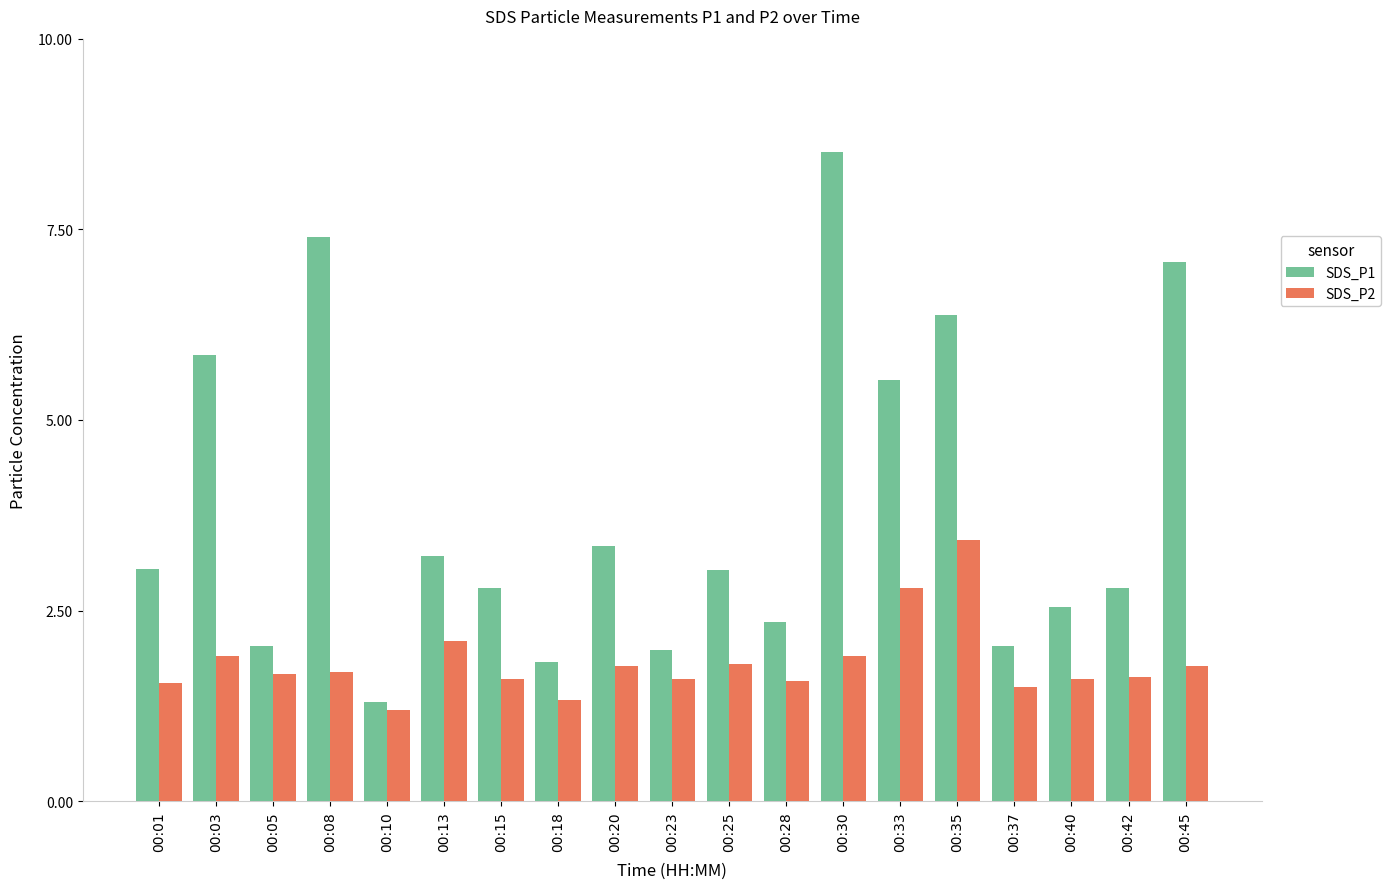

Read the SDS_P1 value at 00:20.

3.4